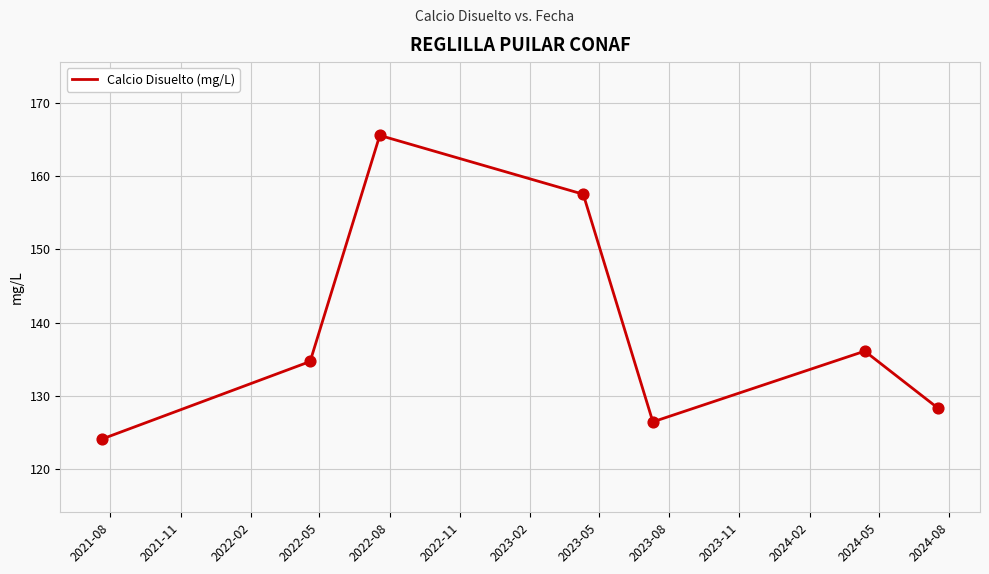

True or false: there are more than 1 points higher than both neighbors.

True